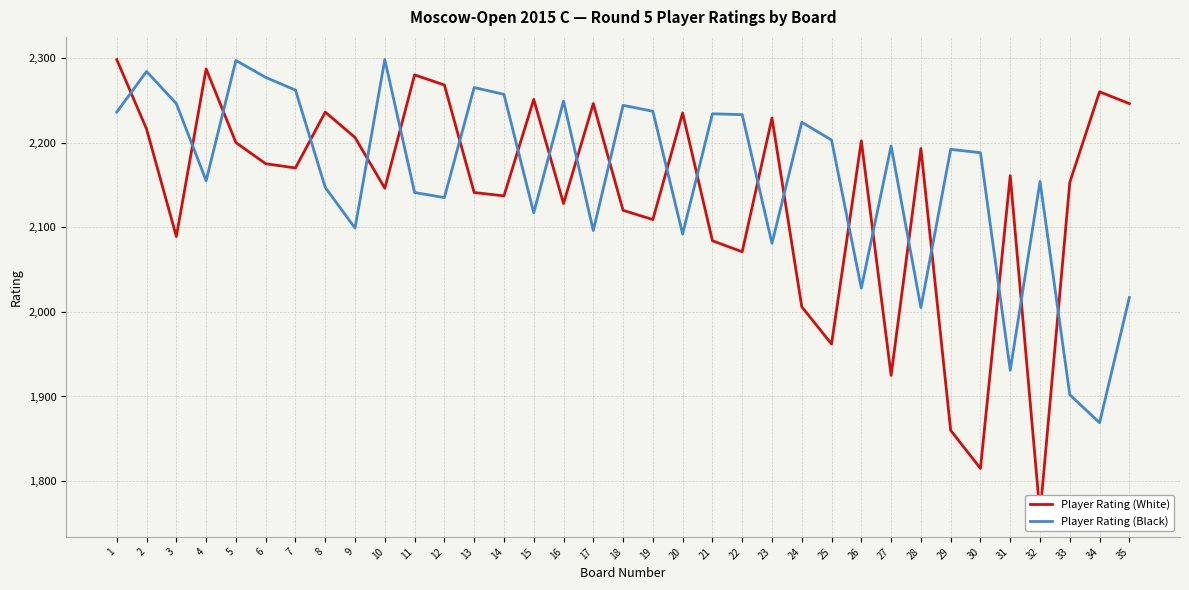

After their last crossing, which series has the higher values: Player Rating (Black) or Player Rating (White)?

Player Rating (White)